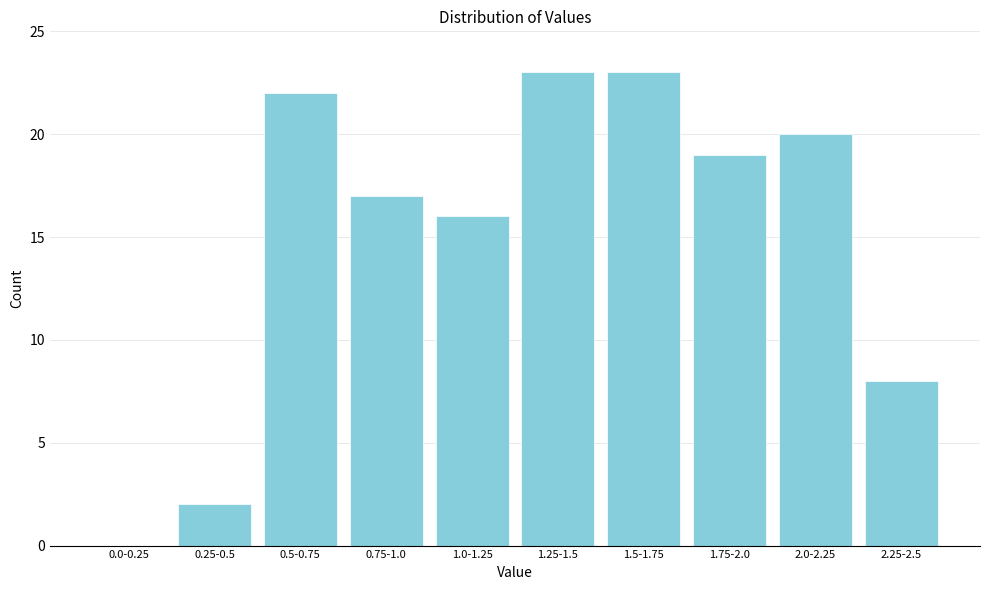

Reading left to right, transcribe all the data shown in this chart.

0.0-0.25=0	0.25-0.5=2	0.5-0.75=22	0.75-1.0=17	1.0-1.25=16	1.25-1.5=23	1.5-1.75=23	1.75-2.0=19	2.0-2.25=20	2.25-2.5=8